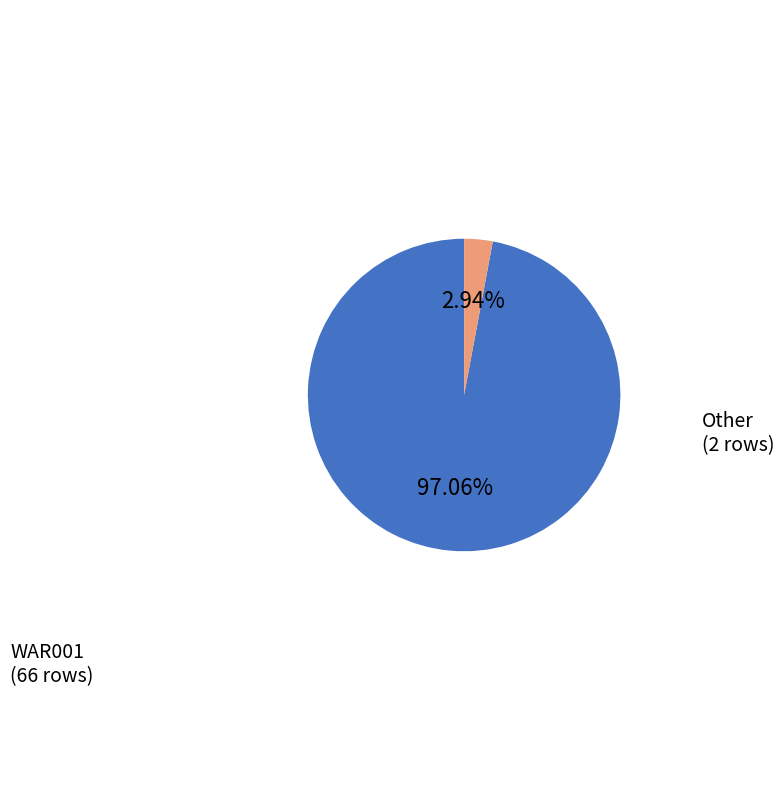

To the nearest percent, what is the difference between the WAR001 and Other slice percentages?

94%